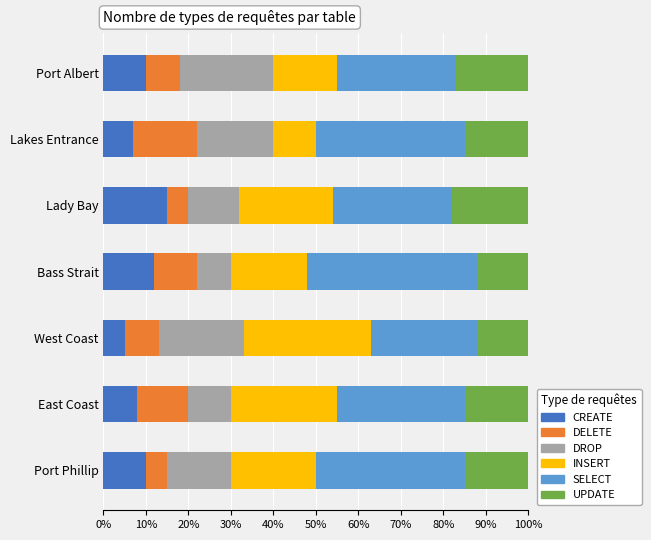

How many categories are shown in the chart?

7